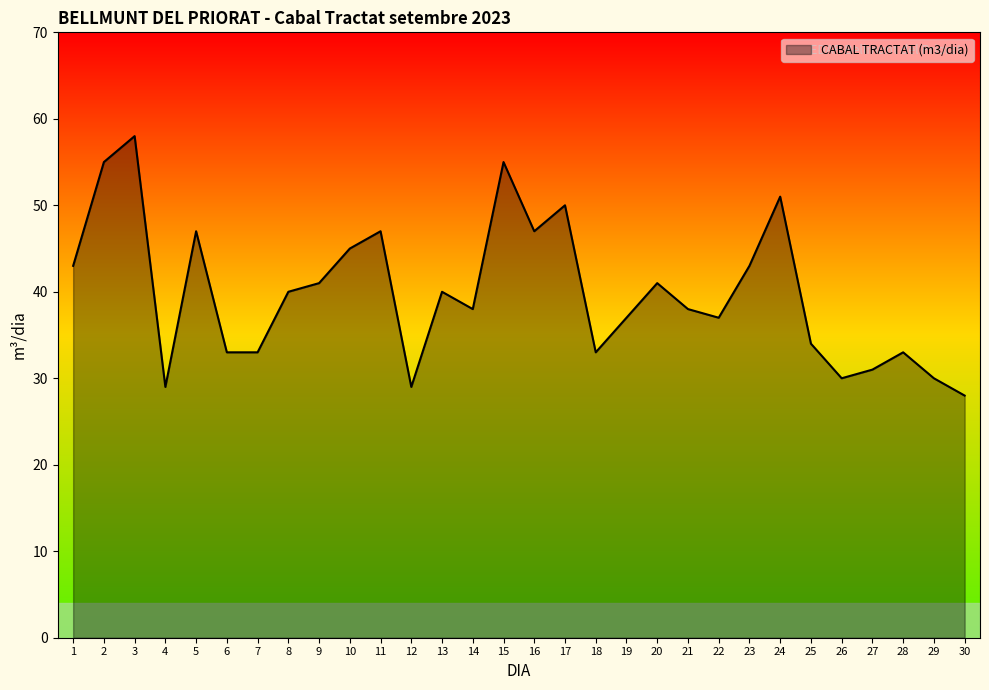

What is the sum of the values at 17 and 7?

83